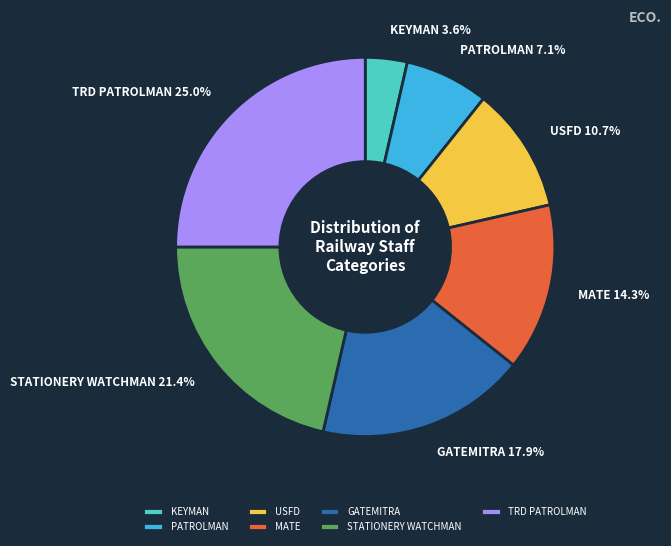

Which category has the smallest portion of the pie?

KEYMAN